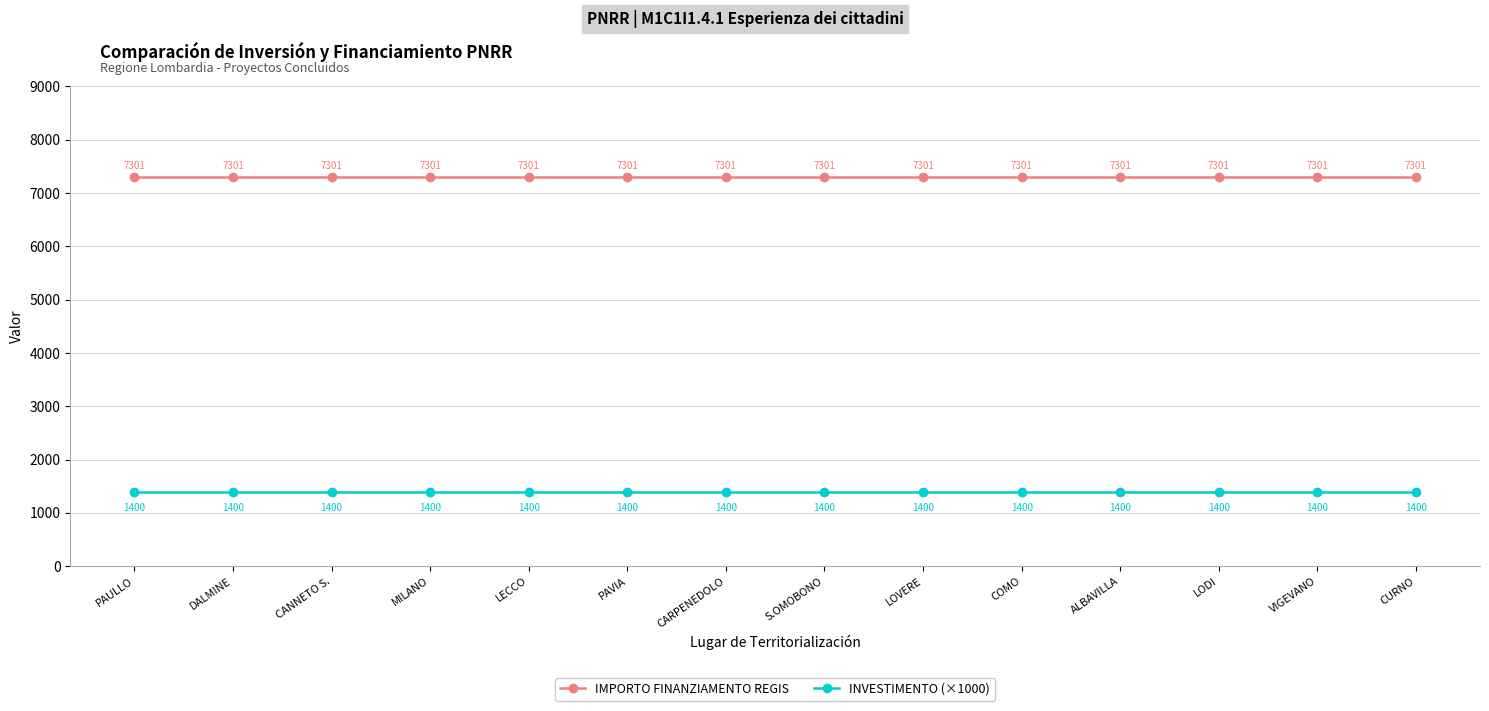

Is the value of IMPORTO FINANZIAMENTO REGIS at ALBAVILLA greater than the value of INVESTIMENTO (×1000) at PAVIA?

Yes